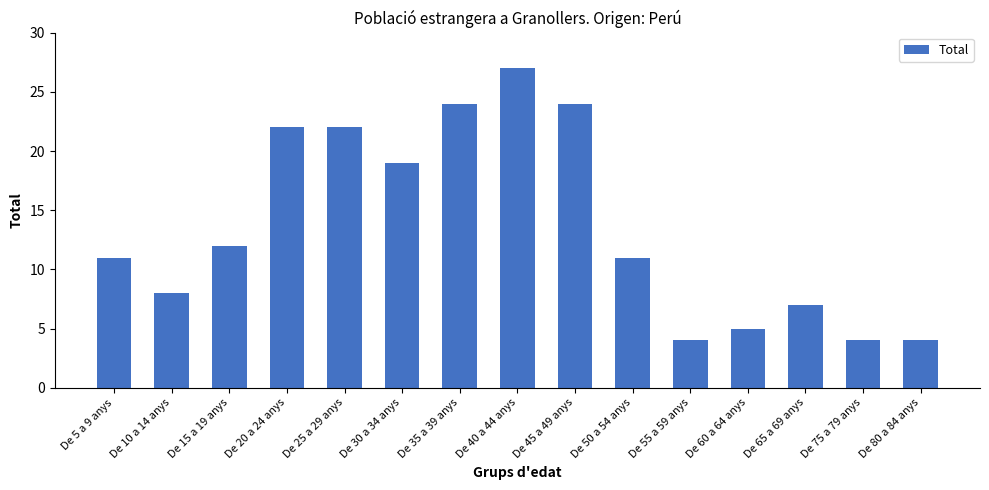

The chart shows a value of 11 at De 50 a 54 anys. True or false?

True